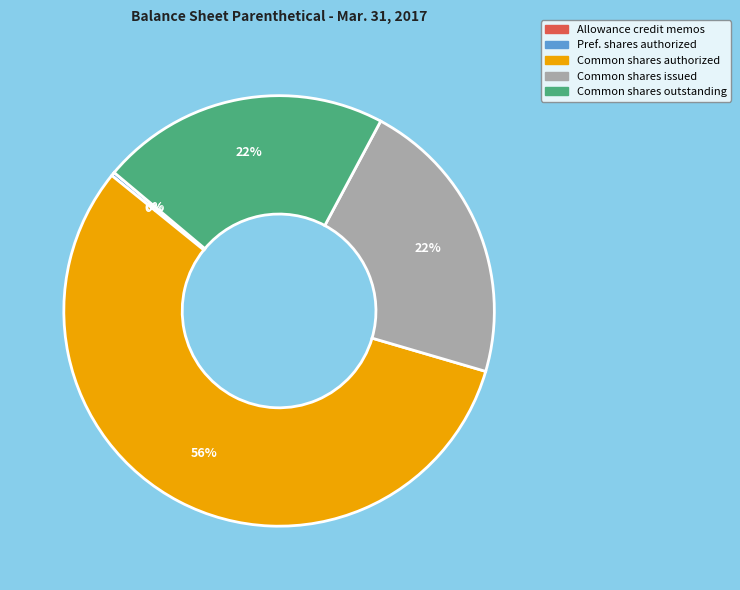

To the nearest percent, what is the difference between the largest and smallest slice percentages?

56%